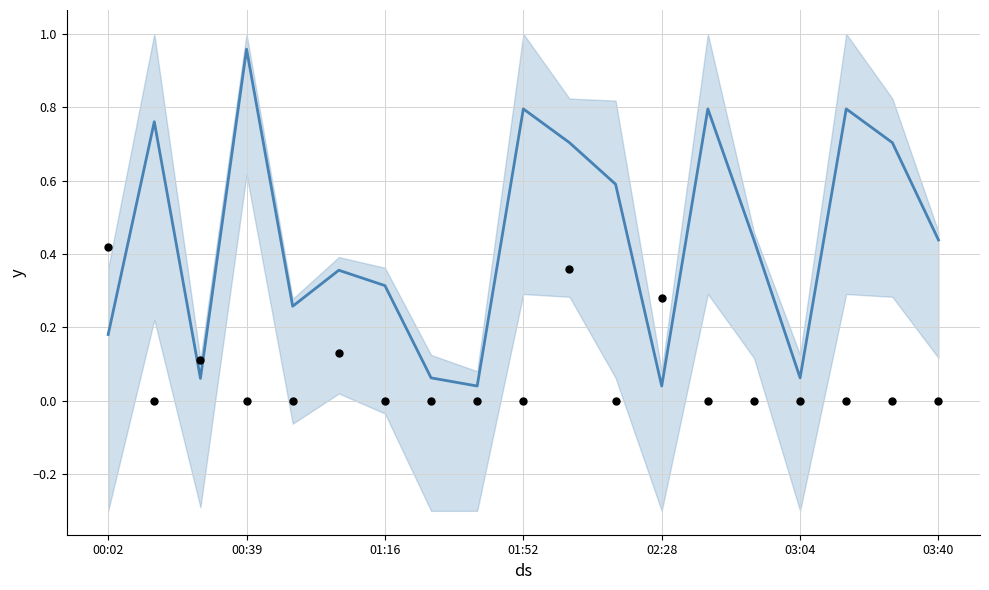

Which series has the widest spread of Y values?

trend